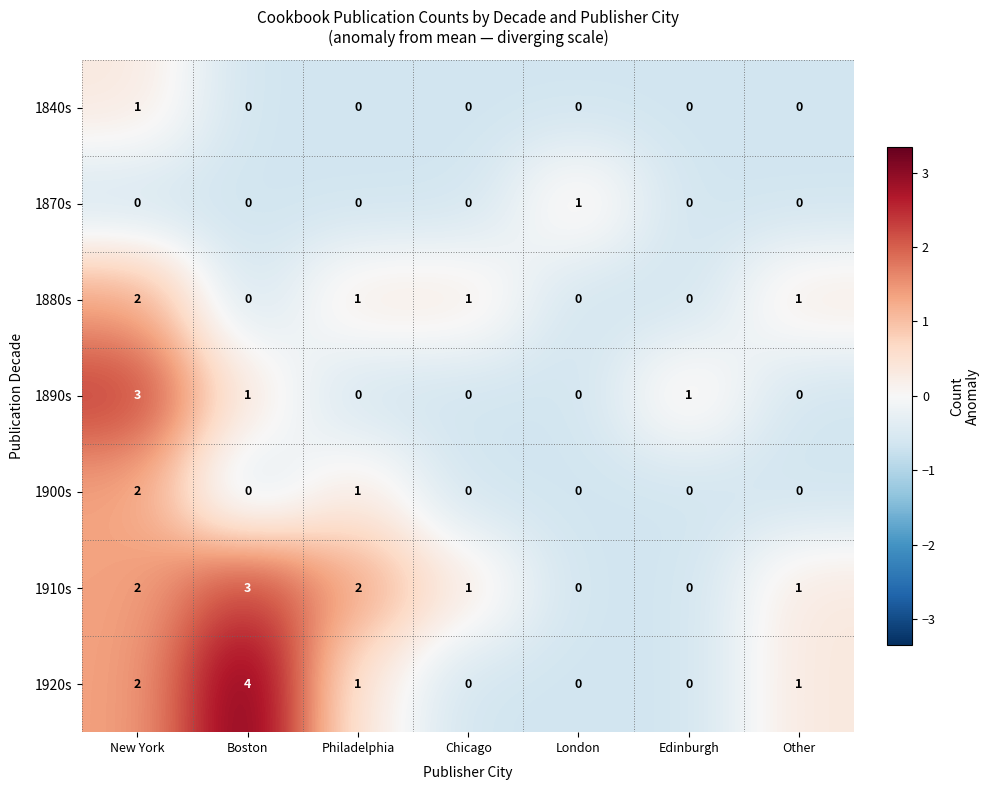

Which category has the highest value in the 1920s series?

Boston